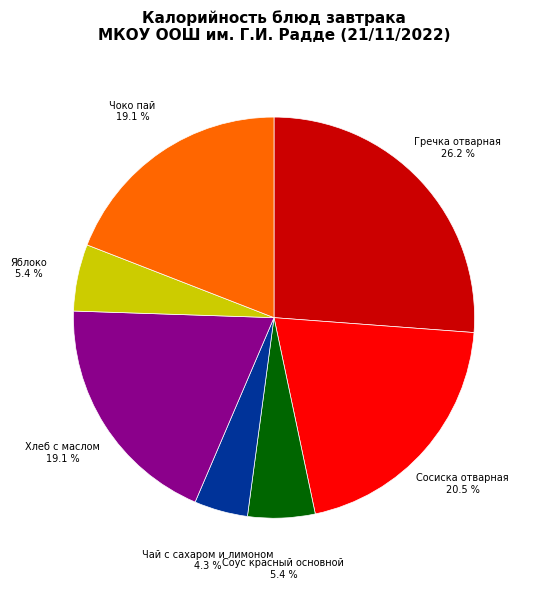

Does any single category account for the majority?

No